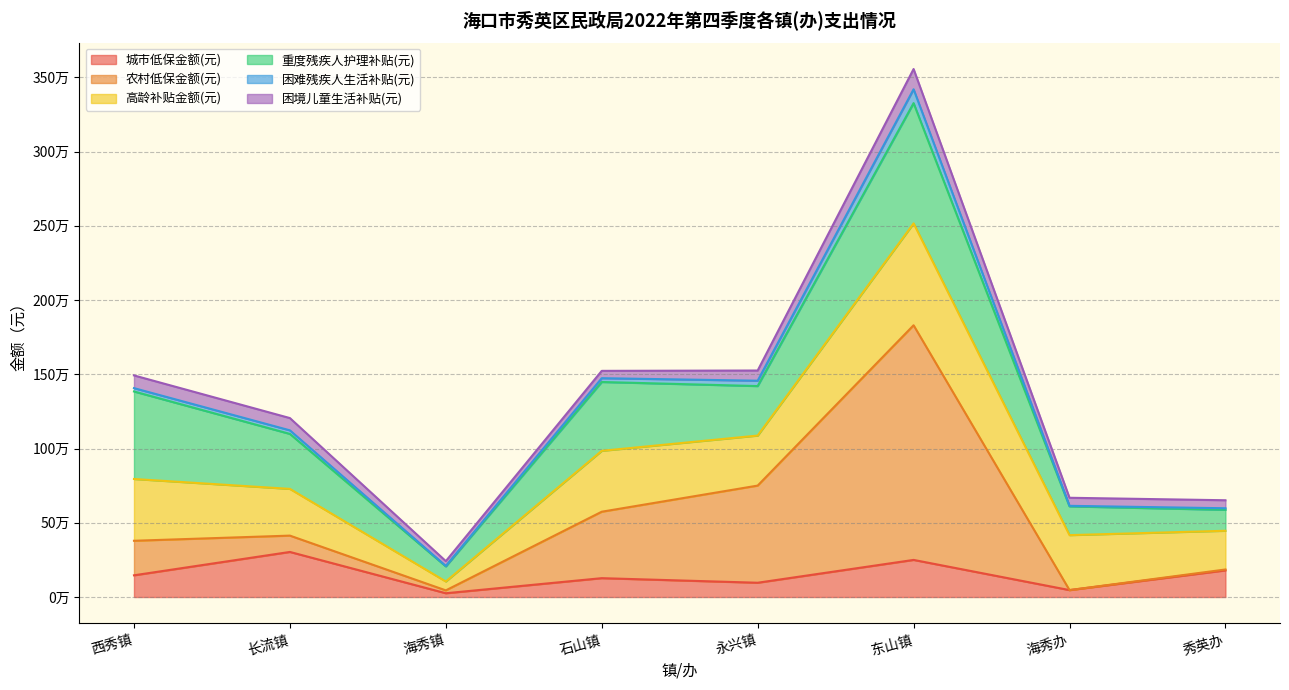

True or false: 城市低保金额(元) and 困难残疾人生活补贴(元) cross at least once.

False